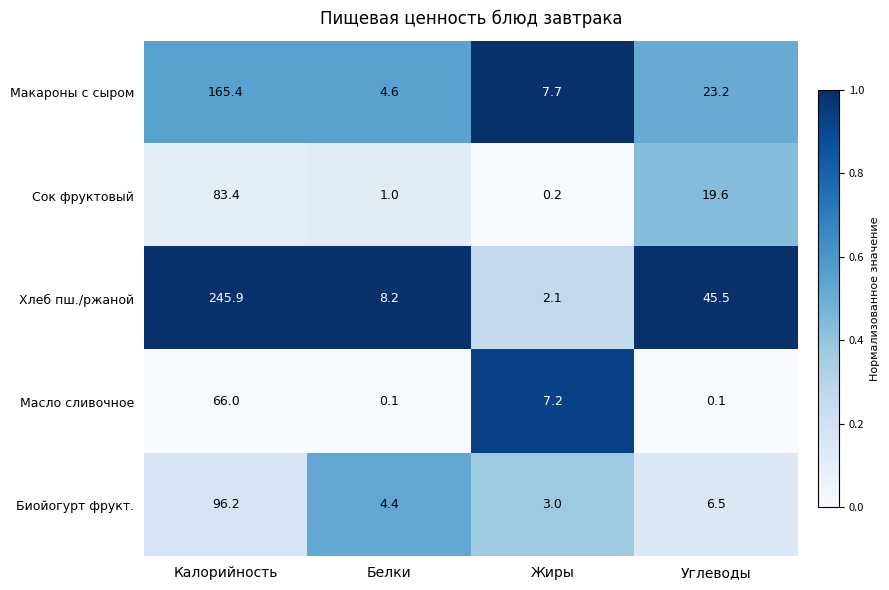

What is the approximate value of Биойогурт фрукт. at Жиры?

3.0